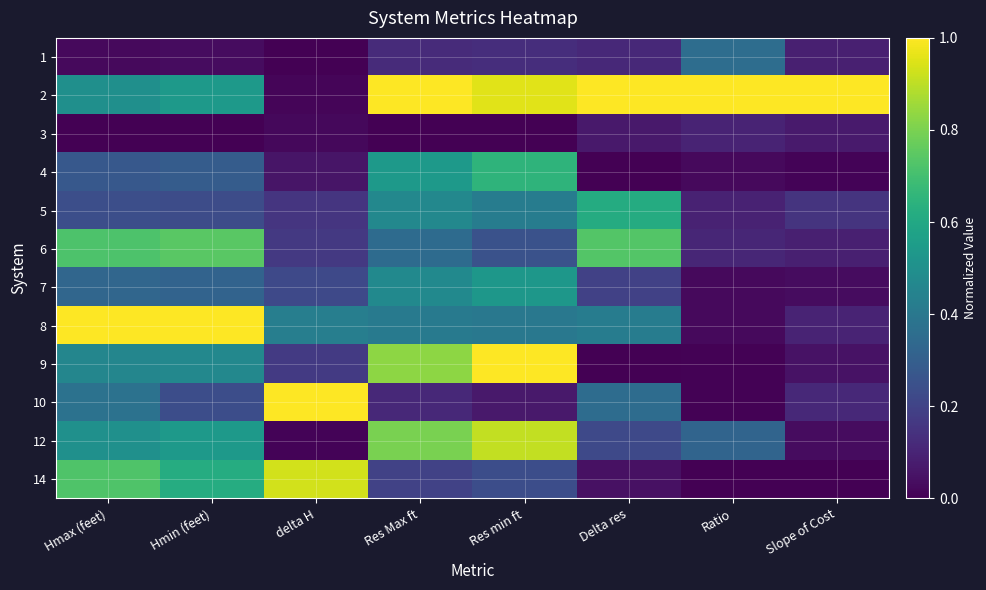

Reading left to right, extract all data points from this chart.

1: Hmax (feet)=0.0	Hmin (feet)=0.0	delta H=0.0	Res Max ft=0.1	Res min ft=0.1	Delta res=0.1	Ratio=0.4	Slope of Cost=0.1
2: Hmax (feet)=0.5	Hmin (feet)=0.5	delta H=0.0	Res Max ft=1.0	Res min ft=1.0	Delta res=1.0	Ratio=1.0	Slope of Cost=1.0
3: Hmax (feet)=0.0	Hmin (feet)=0.0	delta H=0.0	Res Max ft=0.0	Res min ft=0.0	Delta res=0.1	Ratio=0.1	Slope of Cost=0.1
4: Hmax (feet)=0.3	Hmin (feet)=0.3	delta H=0.1	Res Max ft=0.5	Res min ft=0.7	Delta res=0.0	Ratio=0.0	Slope of Cost=0.0
5: Hmax (feet)=0.2	Hmin (feet)=0.2	delta H=0.2	Res Max ft=0.5	Res min ft=0.4	Delta res=0.6	Ratio=0.1	Slope of Cost=0.1
6: Hmax (feet)=0.7	Hmin (feet)=0.7	delta H=0.2	Res Max ft=0.4	Res min ft=0.3	Delta res=0.7	Ratio=0.1	Slope of Cost=0.1
7: Hmax (feet)=0.3	Hmin (feet)=0.3	delta H=0.2	Res Max ft=0.5	Res min ft=0.5	Delta res=0.2	Ratio=0.0	Slope of Cost=0.0
8: Hmax (feet)=1.0	Hmin (feet)=1.0	delta H=0.4	Res Max ft=0.4	Res min ft=0.4	Delta res=0.4	Ratio=0.0	Slope of Cost=0.1
9: Hmax (feet)=0.5	Hmin (feet)=0.5	delta H=0.2	Res Max ft=0.8	Res min ft=1.0	Delta res=0.0	Ratio=0.0	Slope of Cost=0.1
10: Hmax (feet)=0.4	Hmin (feet)=0.2	delta H=1.0	Res Max ft=0.1	Res min ft=0.1	Delta res=0.4	Ratio=0.0	Slope of Cost=0.1
12: Hmax (feet)=0.5	Hmin (feet)=0.5	delta H=0.0	Res Max ft=0.8	Res min ft=0.9	Delta res=0.2	Ratio=0.3	Slope of Cost=0.0
14: Hmax (feet)=0.7	Hmin (feet)=0.6	delta H=0.9	Res Max ft=0.2	Res min ft=0.2	Delta res=0.0	Ratio=0.0	Slope of Cost=0.0